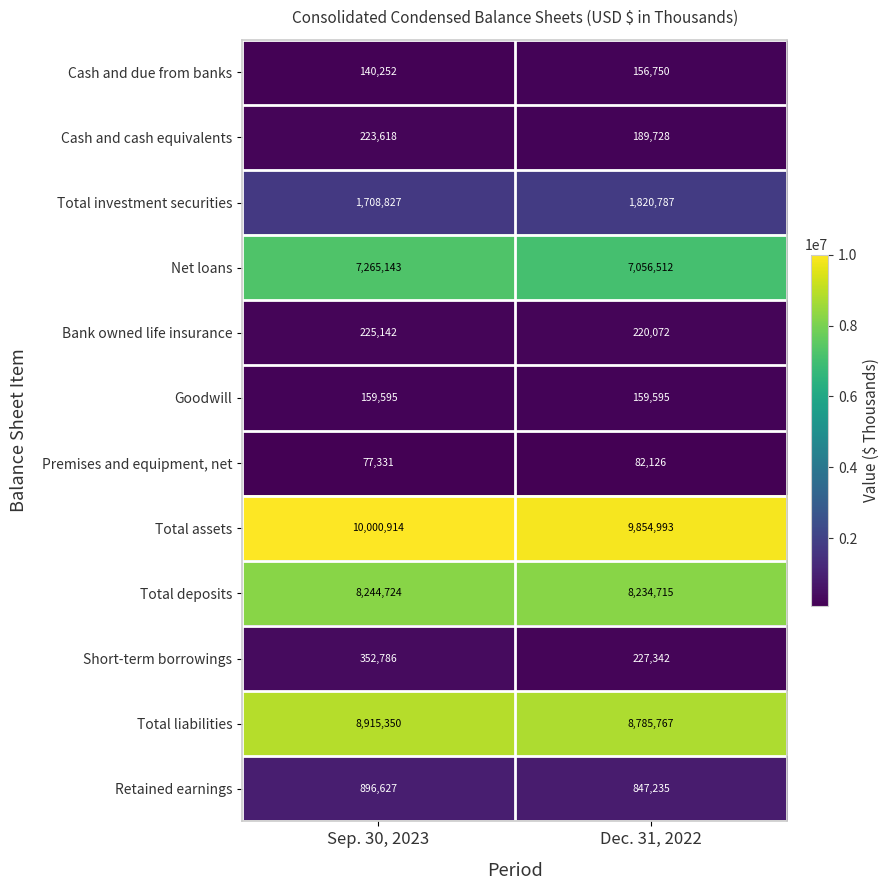

What is the highest value of the Total deposits series?

8244724